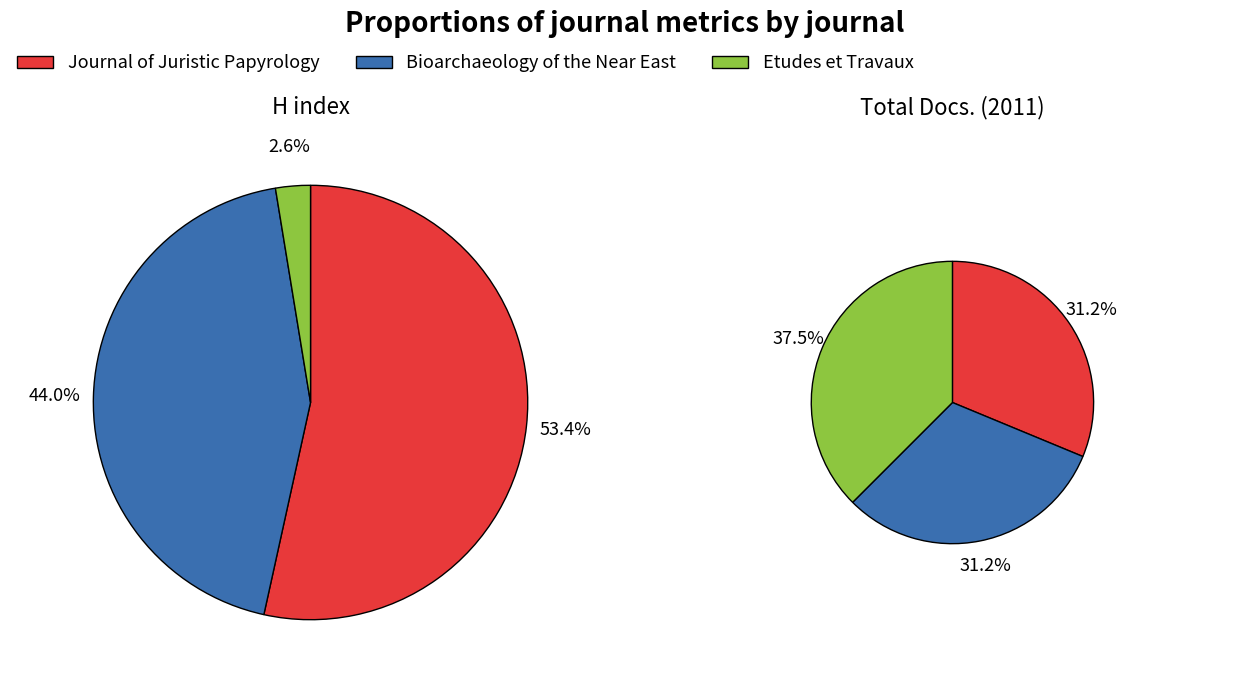

To the nearest percent, what is the difference between the largest and smallest slice percentages?

6%